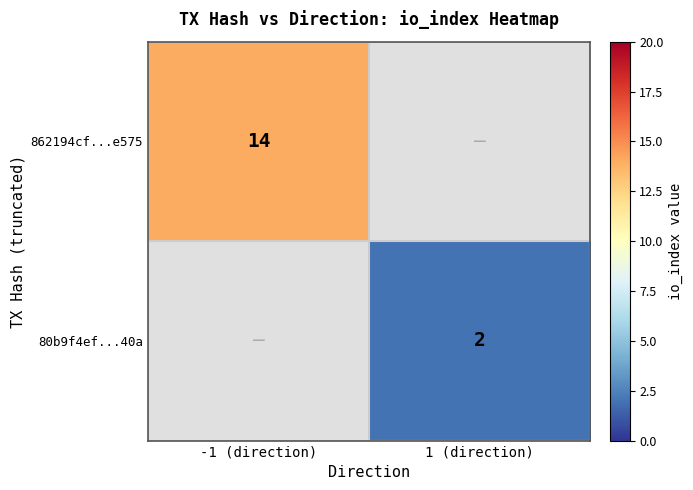

True or false: 862194cf...e575 has a value of 24 at -1 (direction).

False